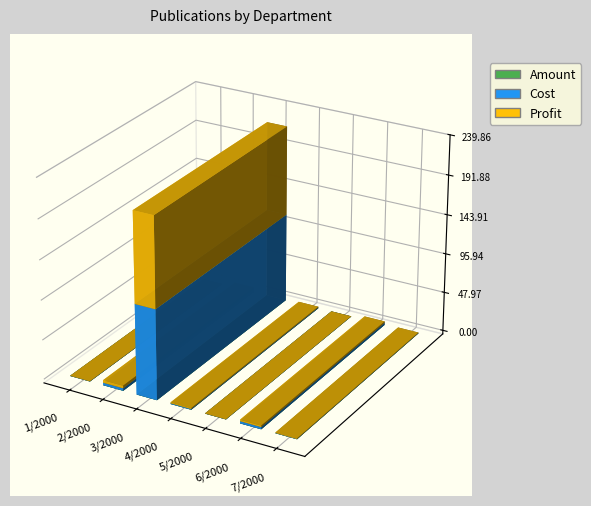

How many categories are shown in the chart?

7